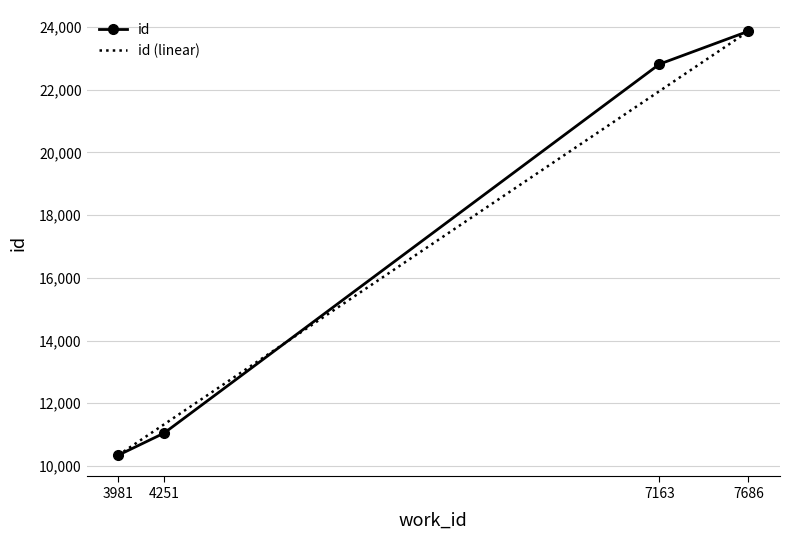

What is the maximum value shown in the chart?

23862